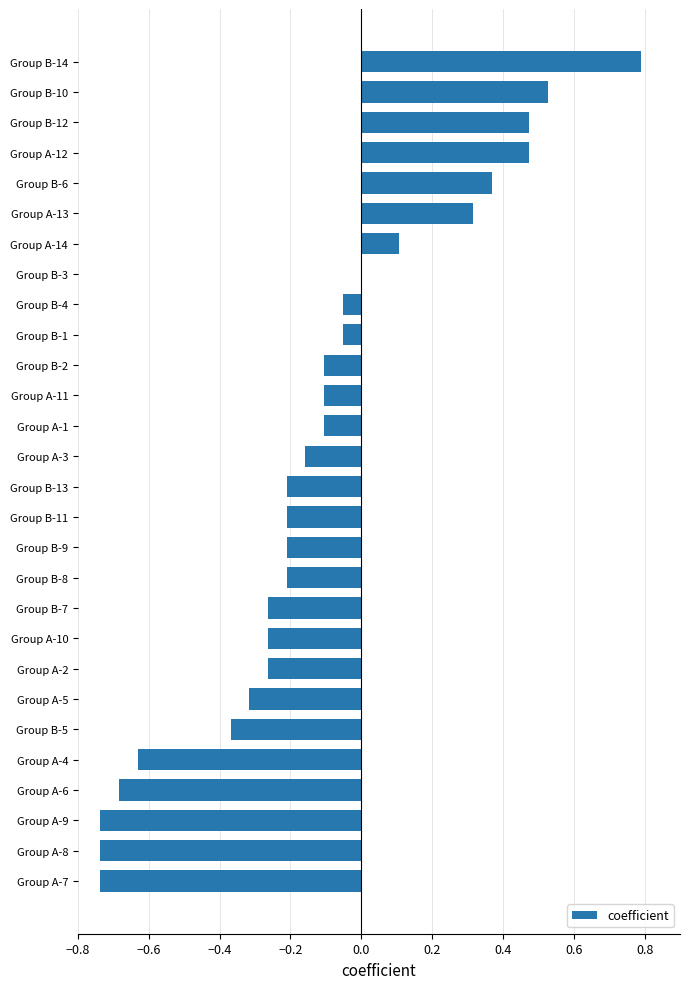

What is the greatest value displayed?

0.8